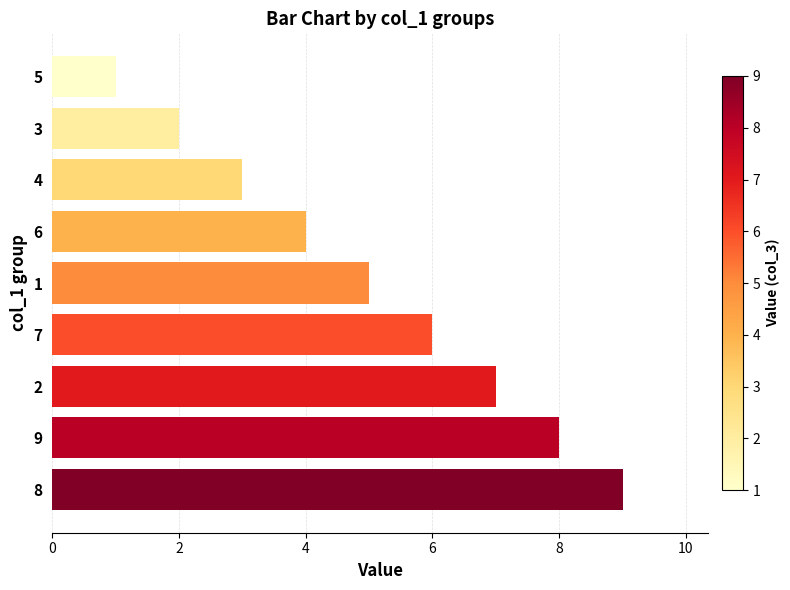

How many values are below 5?

4